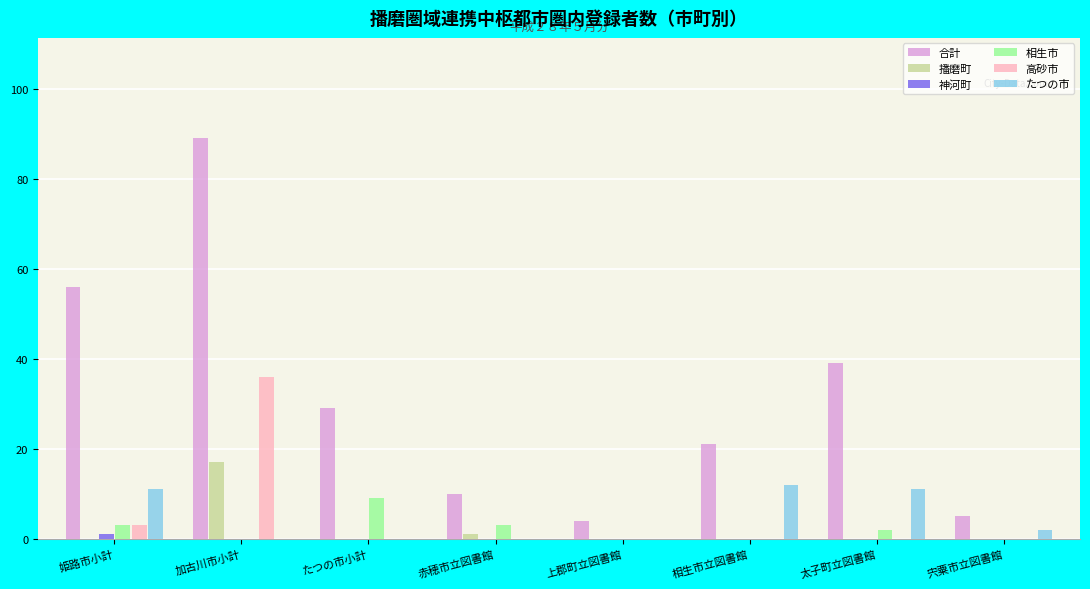

Which series changed the most between 赤穂市立図書館 and 相生市立図書館?

たつの市